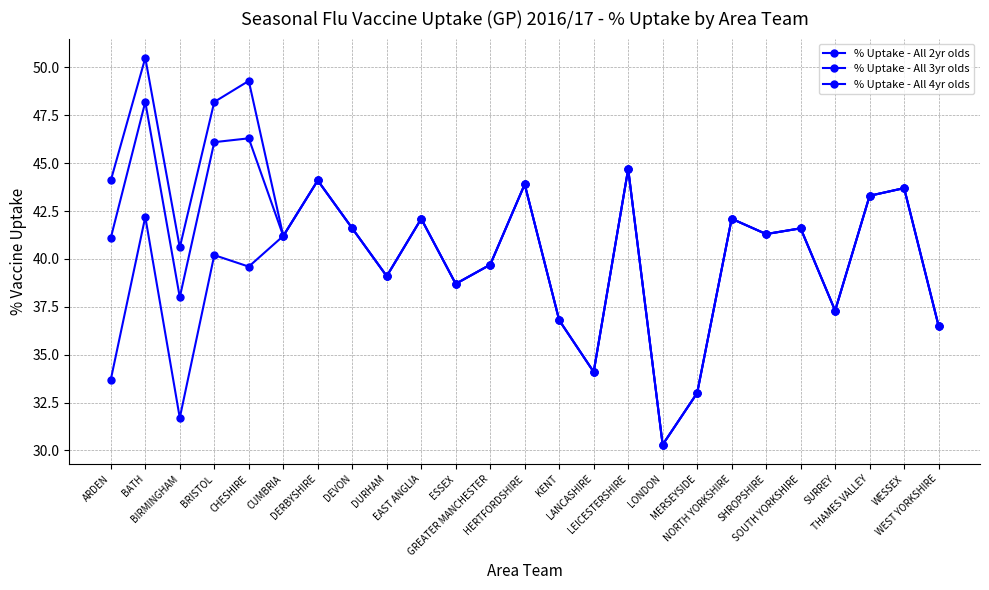

Does the chart display data point markers on the line(s)?

Yes